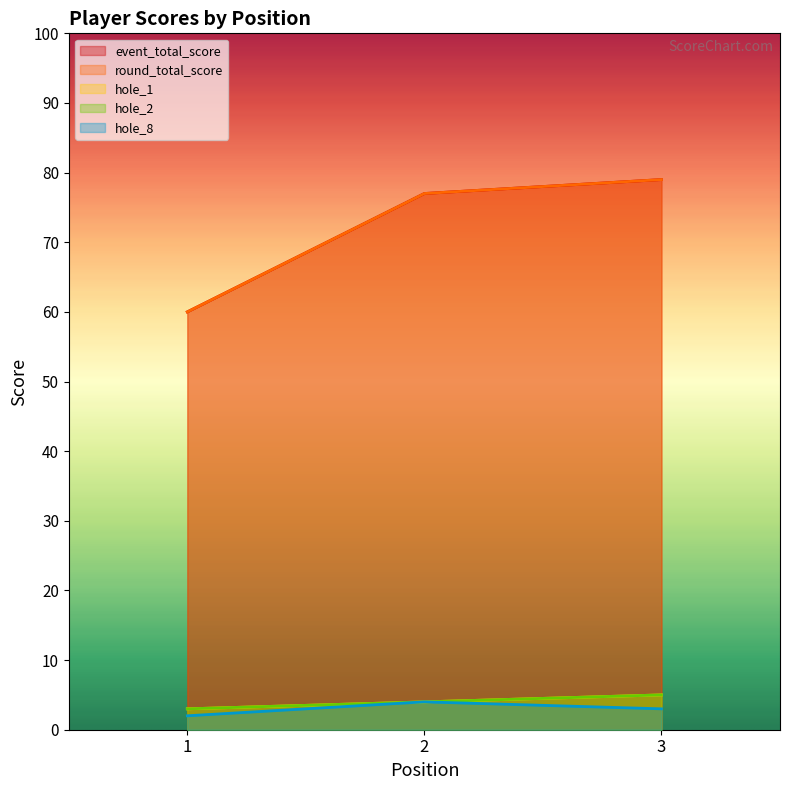

What is the sum of all event_total_score values?

216